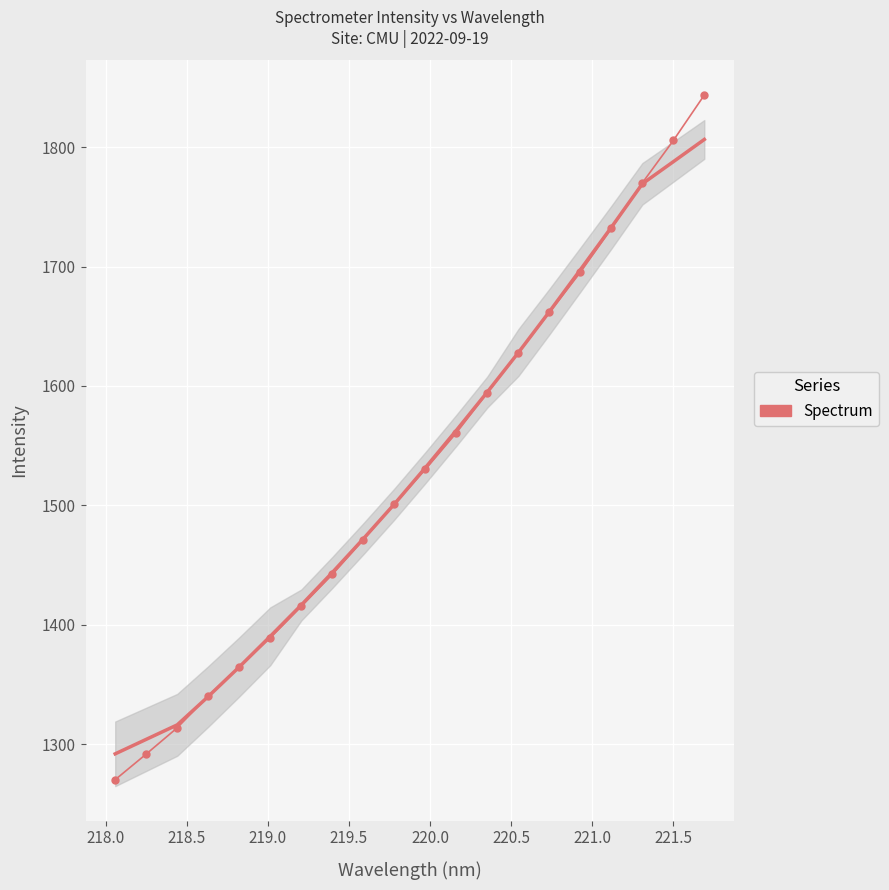

Is this an area chart (filled region under the line)?

No